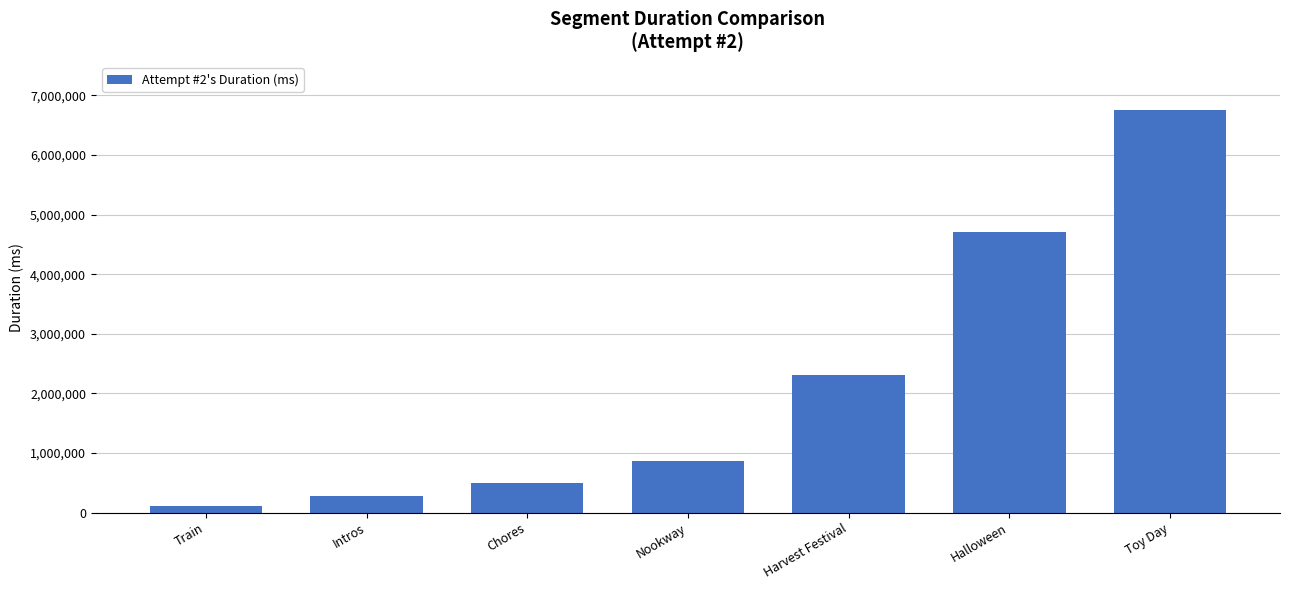

Reading left to right, what are all the values shown in this chart?

120205	278015	495460	861943	2301032	4702269	6747561